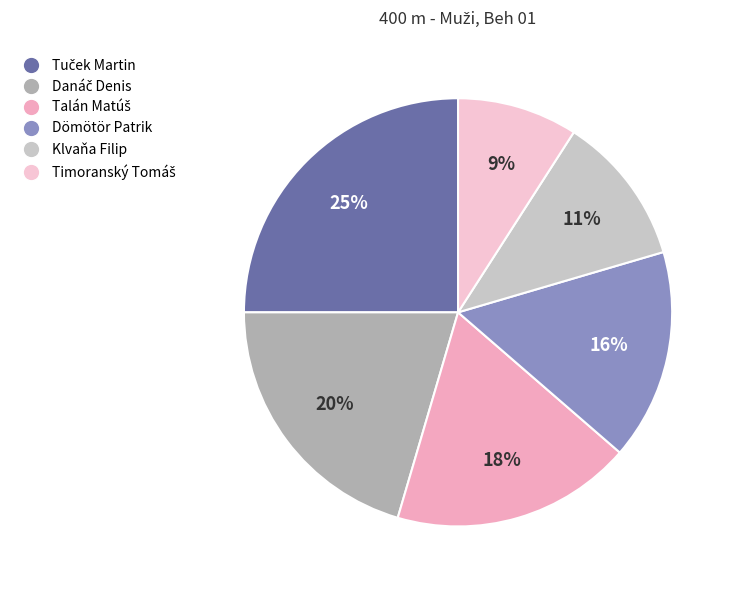

How many segments does this pie chart have?

6